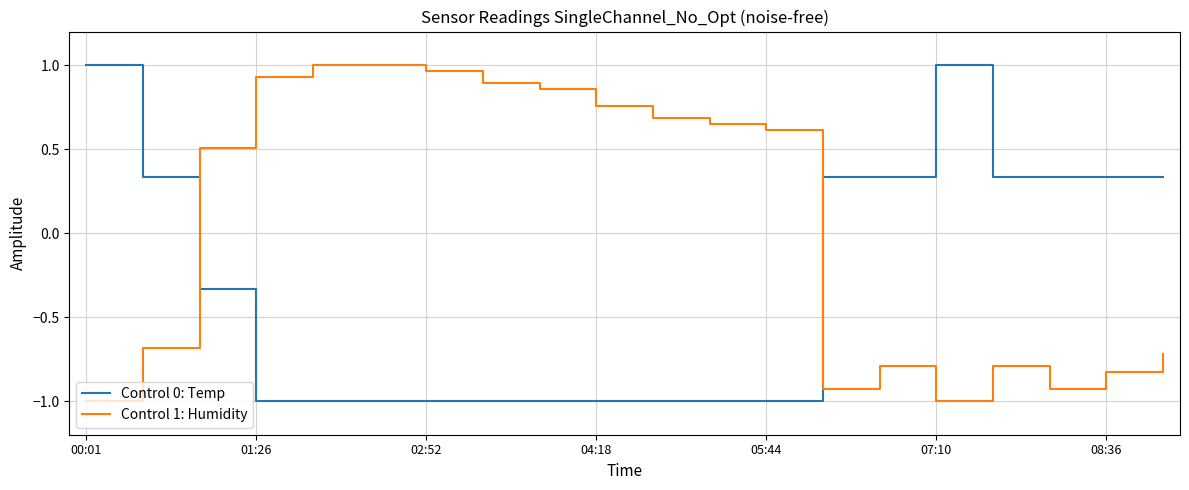

What is the lowest value of the Control 1: Humidity series?

-1.0